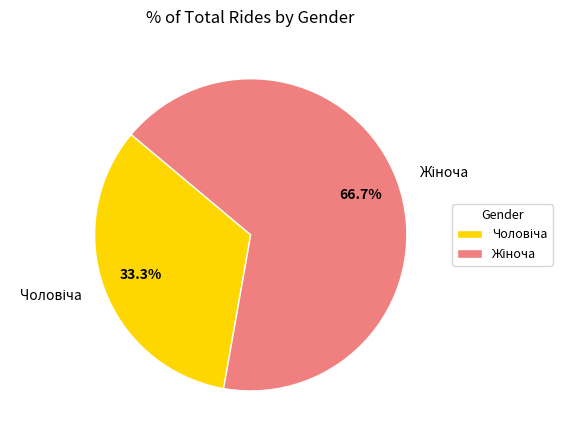

Is there any slice that represents more than half of the pie?

Yes